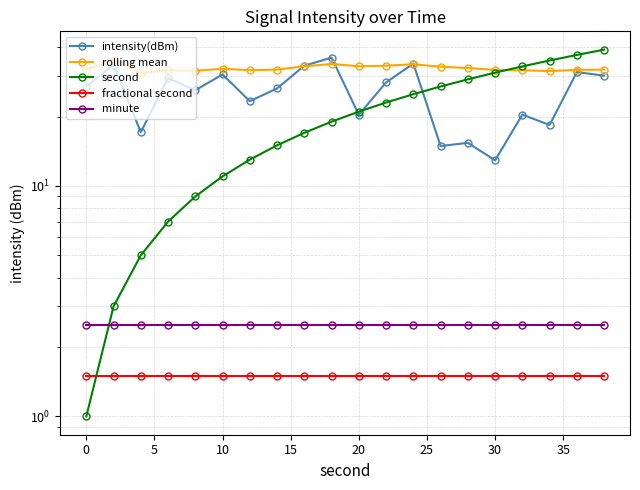

How many lines are shown in the chart?

5